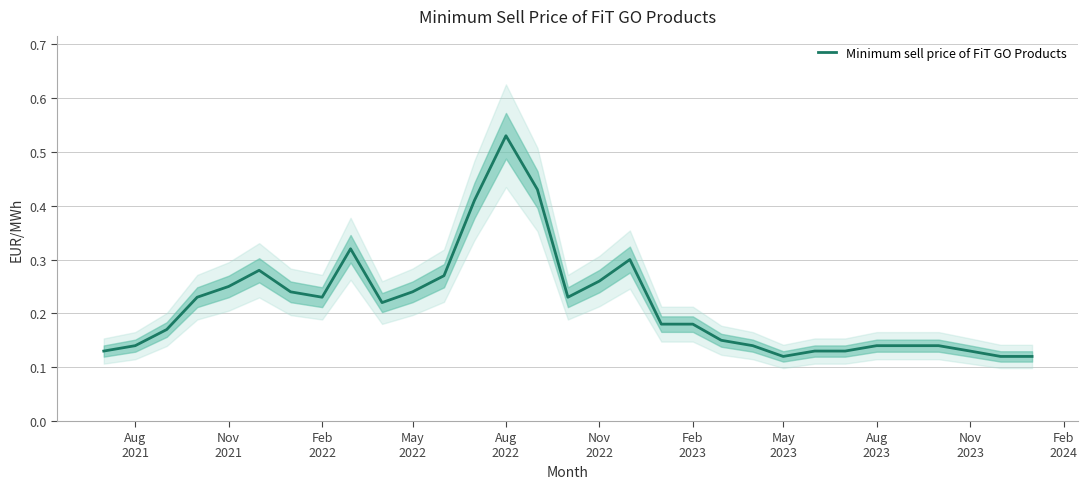

True or false: the data shows 0.2 at Aug 2022.

False